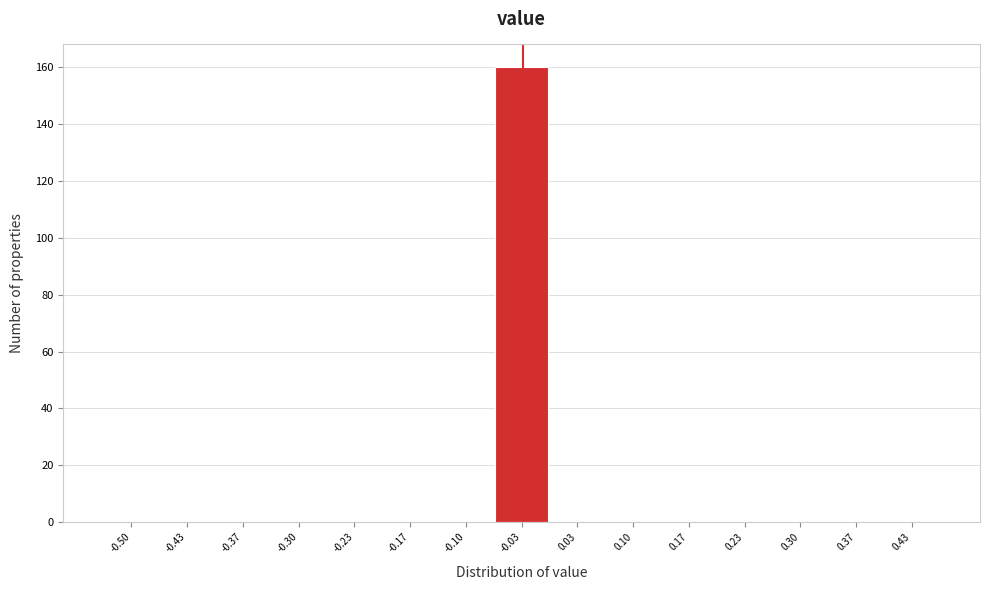

Reading right to left, what are all the values shown in this chart?

0.43=0	0.37=0	0.30=0	0.23=0	0.17=0	0.10=0	0.03=0	-0.03=160	-0.10=0	-0.17=0	-0.23=0	-0.30=0	-0.37=0	-0.43=0	-0.50=0